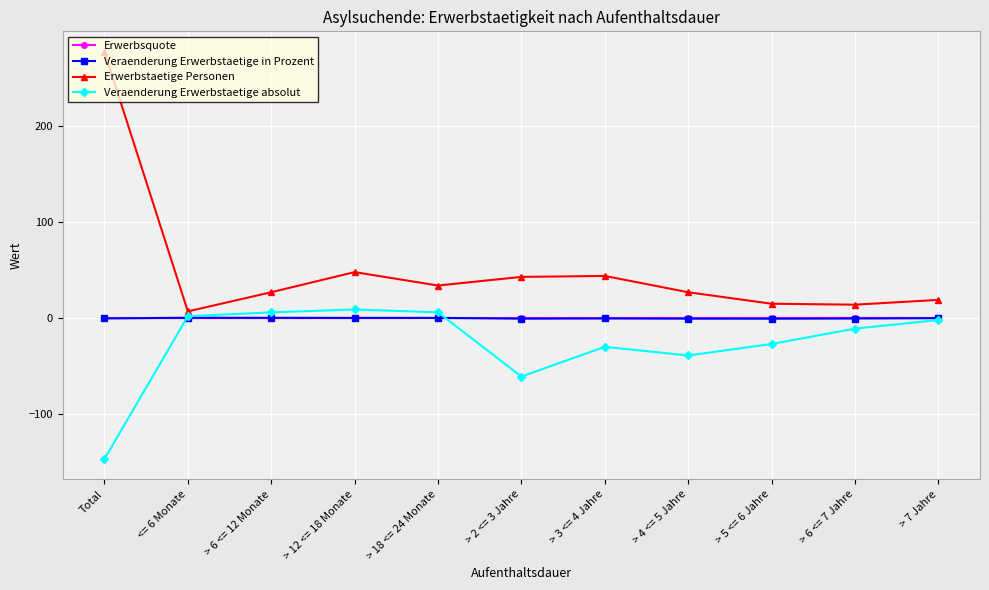

What is the label of the 5th point from the left?

> 18 <= 24 Monate